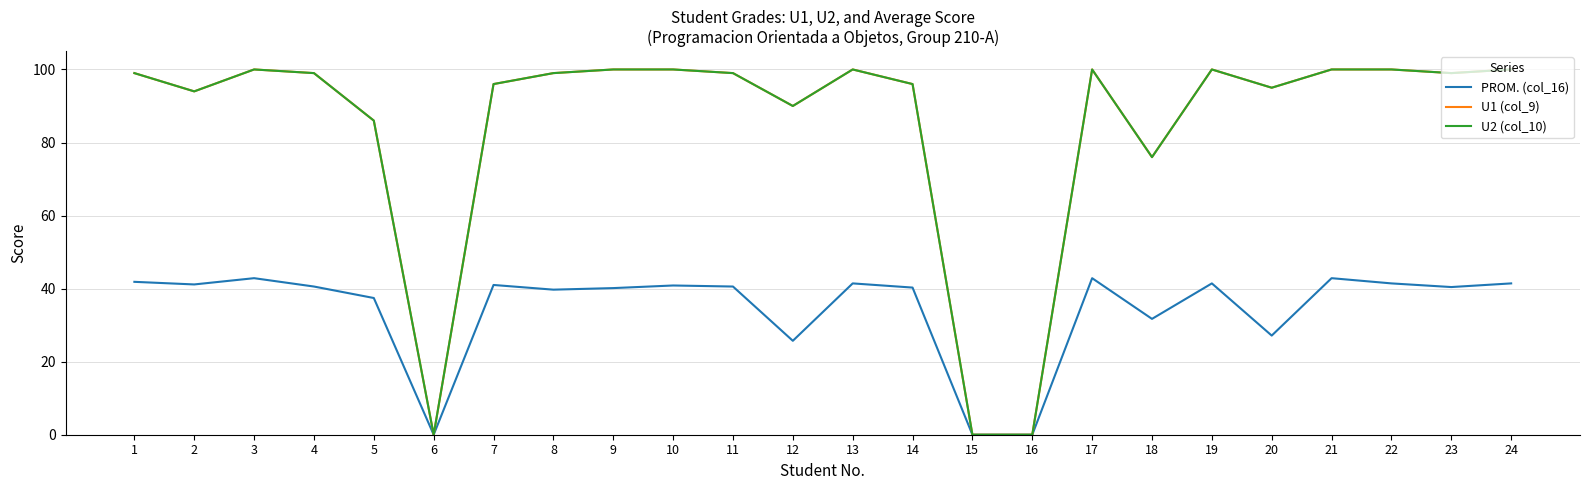

Is this an area chart (filled region under the line)?

No